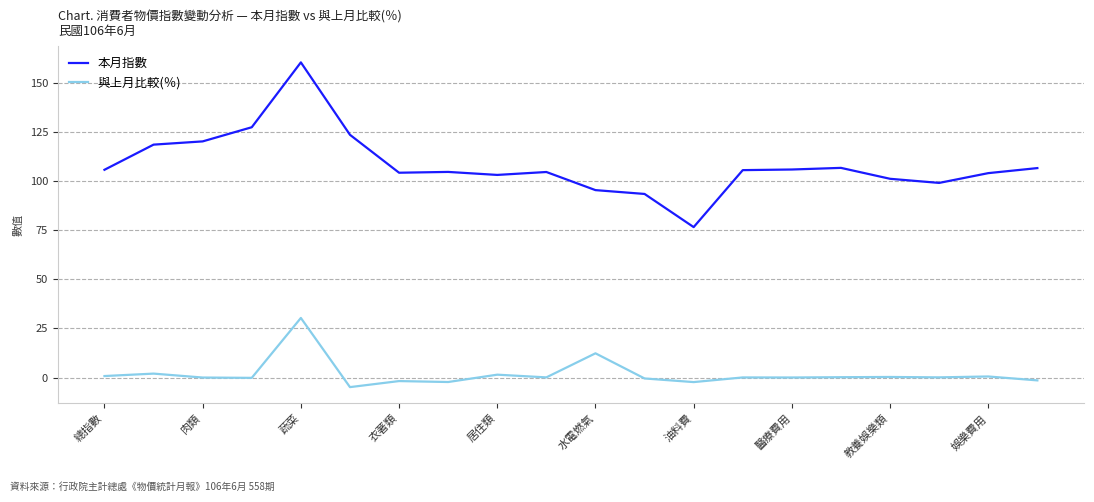

True or false: 與上月比較(％) and 本月指數 intersect in this chart.

False